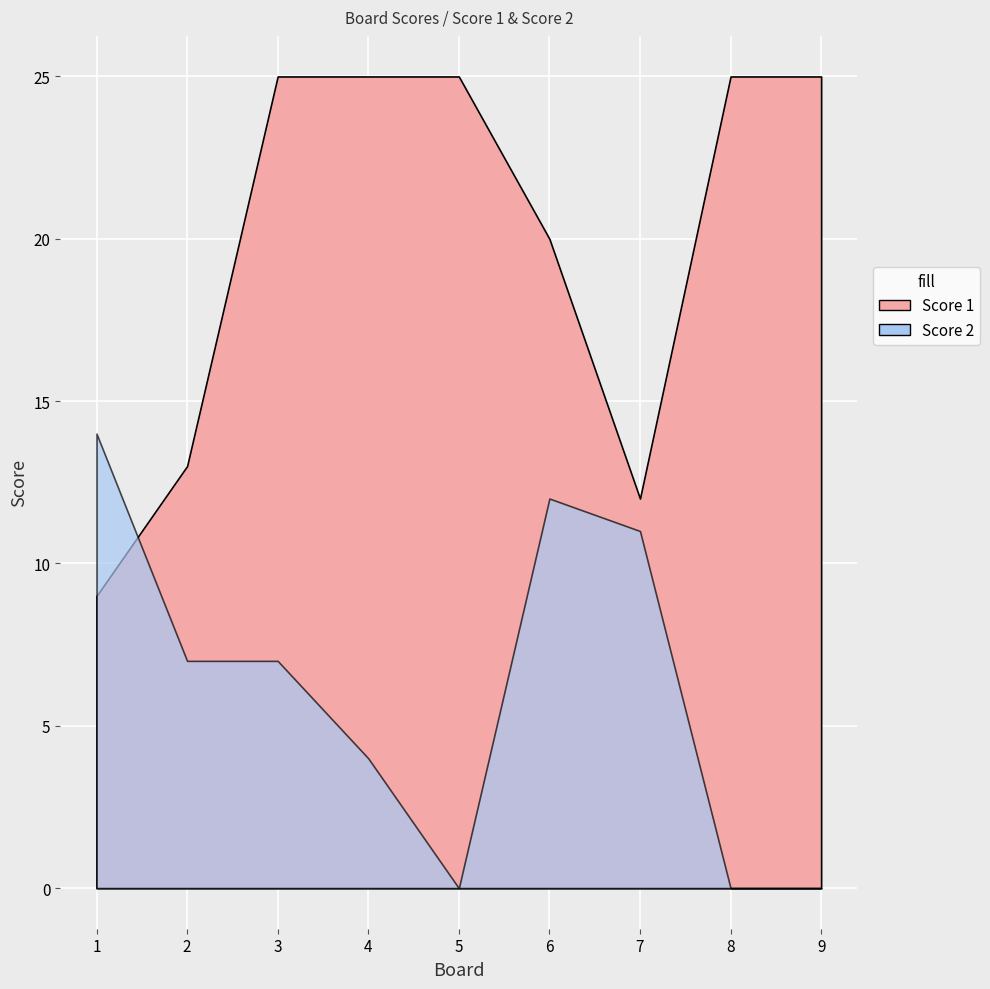

Reading left to right, transcribe all the data shown in this chart.

Score 1: 1=9	2=13	3=25	4=25	5=25	6=20	7=12	8=25	9=25
Score 2: 1=14	2=7	3=7	4=4	5=0	6=12	7=11	8=0	9=0